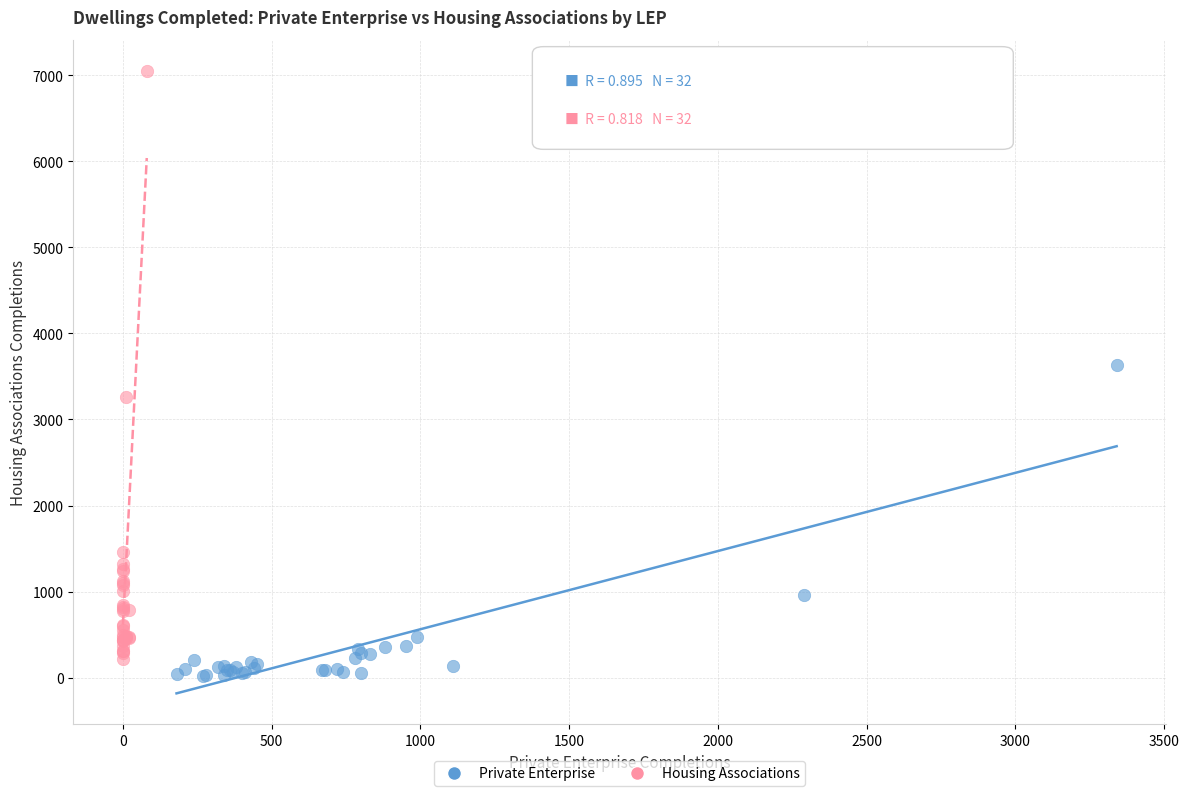

Which series contains the highest Y value?

Housing Associations